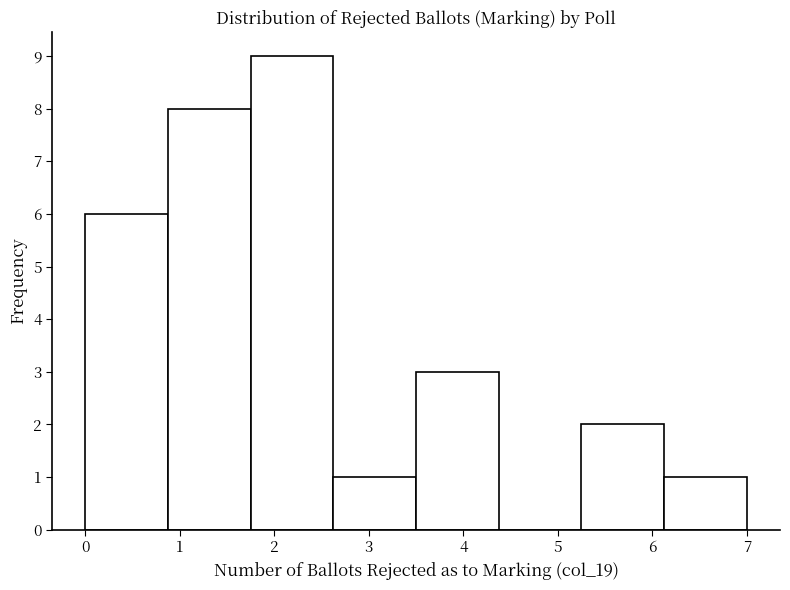

What is the height of the bar covering 2.6 to 3.5 on the x-axis? Neither the bar edges nor the heights are printed on the chart, so give them approximately, as read against the axes.

1